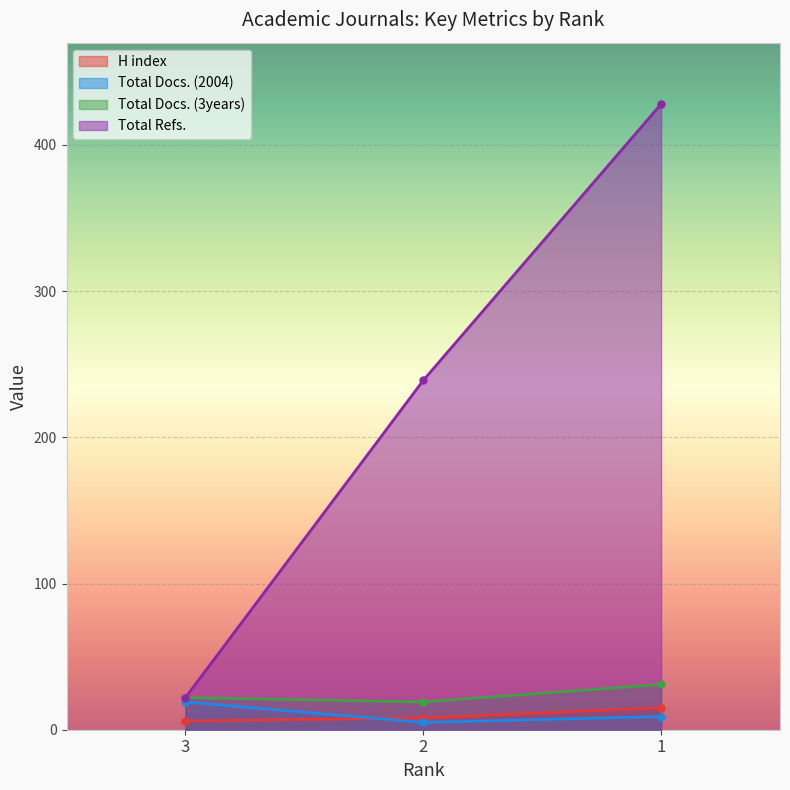

At which label is Total Refs. closest to 225?

2